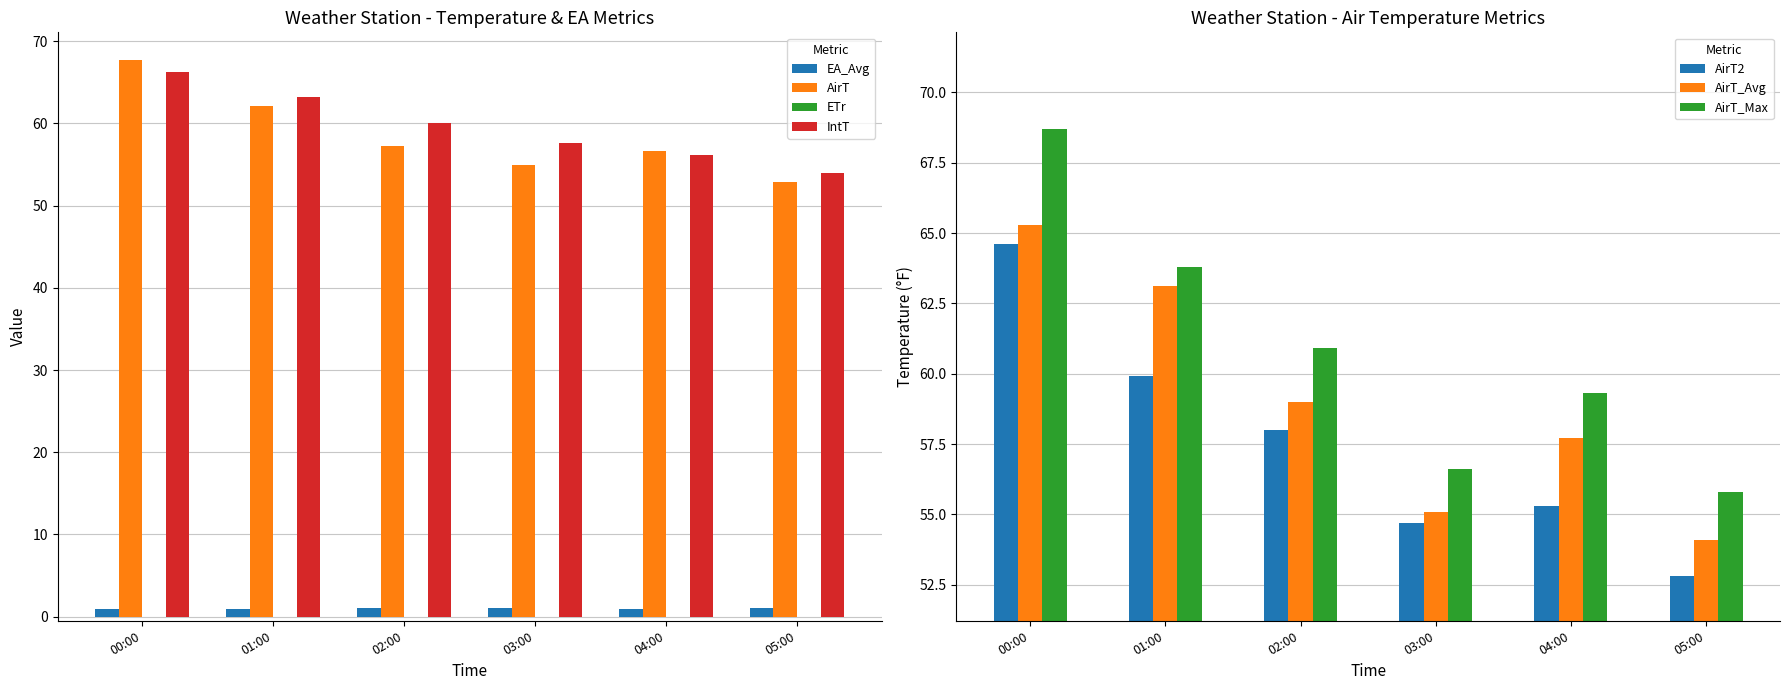

Is the value of EA_Avg at 04:00 greater than the value of AirT at 04:00?

No